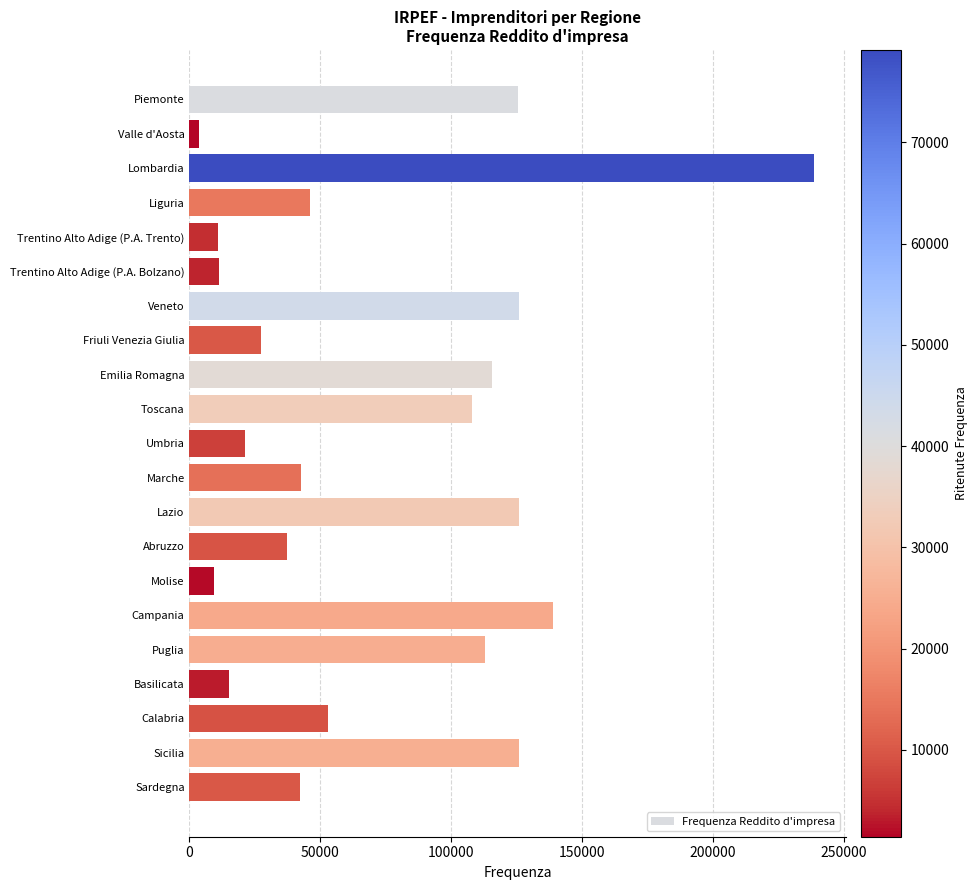

At which category does the chart reach its minimum across all series?

Valle d'Aosta